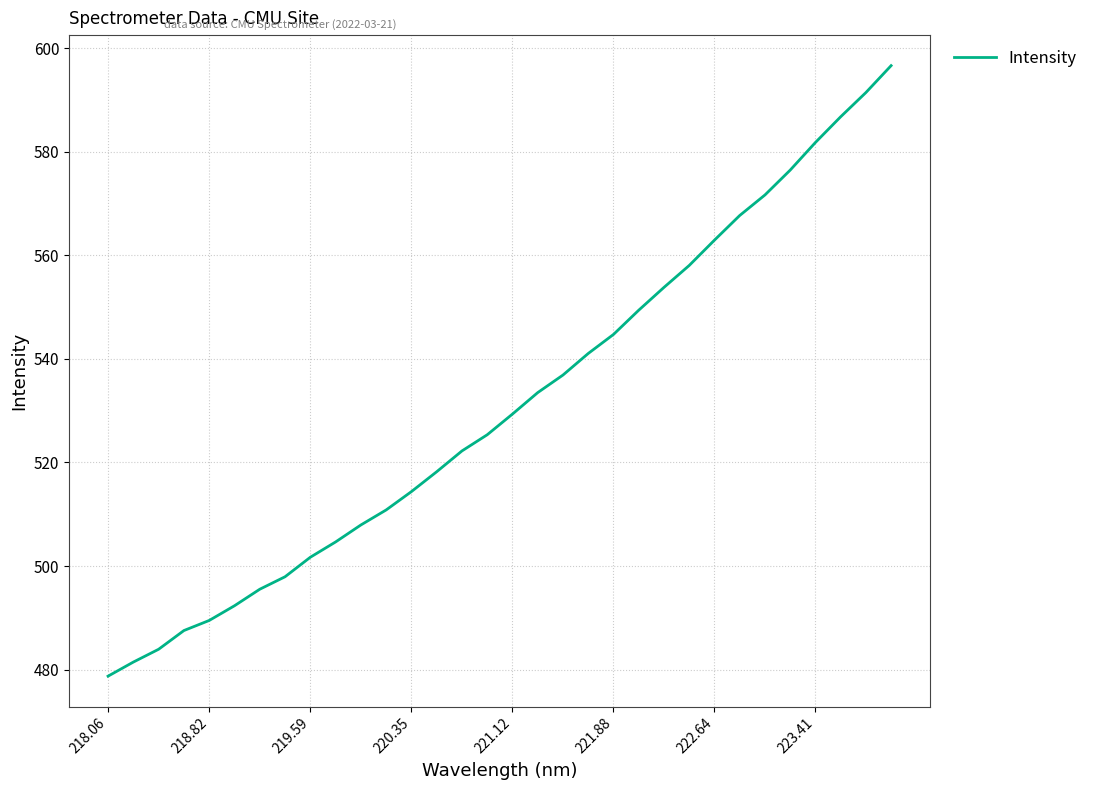

What is the minimum value shown in the chart?

478.7